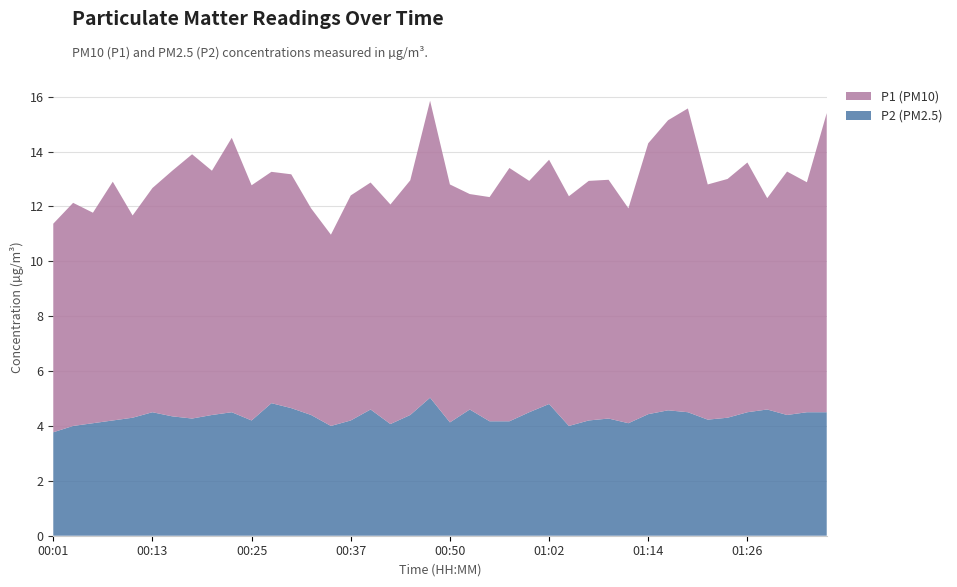

Reading right to left, what are all the values shown in this chart?

P1: 01:36=10.9	01:33=8.4	01:31=8.9	01:28=7.7	01:26=9.1	01:23=8.7	01:21=8.6	01:19=11.1	01:16=10.6	01:14=9.9	01:11=7.8	01:09=8.7	01:07=8.7	01:04=8.4	01:02=8.9	00:59=8.4	00:57=9.2	00:54=8.2	00:52=7.8	00:50=8.7	00:47=10.8	00:45=8.6	00:42=8.0	00:40=8.3	00:37=8.2	00:35=7.0	00:32=7.5	00:30=8.5	00:28=8.4	00:25=8.6	00:23=10.0	00:20=8.9	00:18=9.6	00:15=8.9	00:13=8.2	00:11=7.4	00:08=8.7	00:06=7.7	00:03=8.1	00:01=7.6
P2: 01:36=4.5	01:33=4.5	01:31=4.4	01:28=4.6	01:26=4.5	01:23=4.3	01:21=4.2	01:19=4.5	01:16=4.6	01:14=4.4	01:11=4.1	01:09=4.3	01:07=4.2	01:04=4.0	01:02=4.8	00:59=4.5	00:57=4.2	00:54=4.2	00:52=4.6	00:50=4.1	00:47=5.0	00:45=4.4	00:42=4.1	00:40=4.6	00:37=4.2	00:35=4.0	00:32=4.4	00:30=4.7	00:28=4.8	00:25=4.2	00:23=4.5	00:20=4.4	00:18=4.3	00:15=4.3	00:13=4.5	00:11=4.3	00:08=4.2	00:06=4.1	00:03=4.0	00:01=3.8